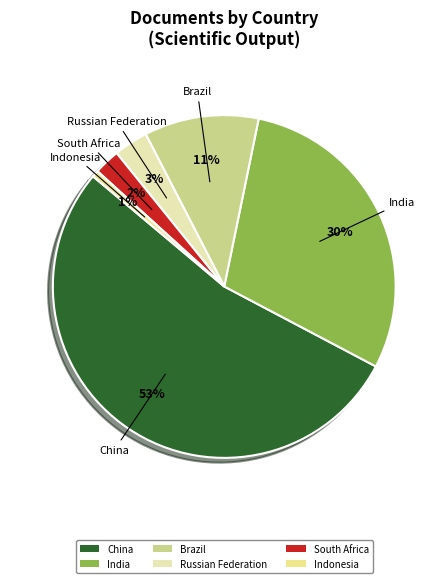

To the nearest percent, what percentage of the pie is South Africa?

2%